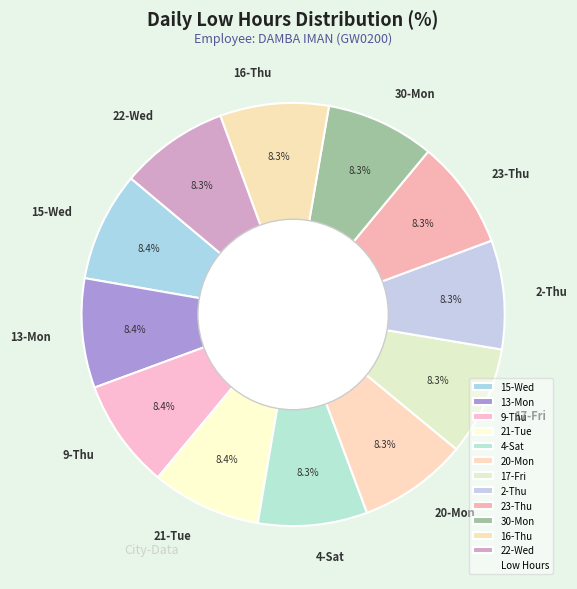

How many slices are in this pie chart?

12